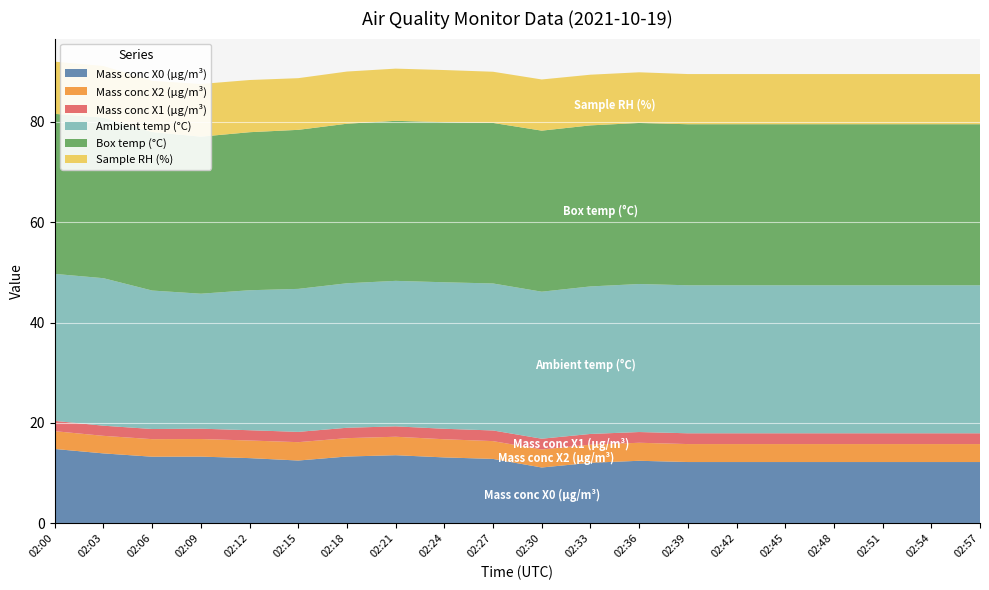

Reading left to right, what are all the values shown in this chart?

Mass conc X0 (μg/m³): 02:00=14.8	02:03=13.9	02:06=13.3	02:09=13.3	02:12=13.0	02:15=12.5	02:18=13.3	02:21=13.6	02:24=13.1	02:27=12.8	02:30=11.1	02:33=12.1	02:36=12.5	02:39=12.2	02:42=12.2	02:45=12.2	02:48=12.2	02:51=12.2	02:54=12.2	02:57=12.2
Mass conc X2 (μg/m³): 02:00=3.5	02:03=3.5	02:06=3.5	02:09=3.5	02:12=3.5	02:15=3.7	02:18=3.7	02:21=3.7	02:24=3.6	02:27=3.5	02:30=3.6	02:33=3.6	02:36=3.6	02:39=3.6	02:42=3.6	02:45=3.6	02:48=3.6	02:51=3.6	02:54=3.6	02:57=3.6
Mass conc X1 (μg/m³): 02:00=2.0	02:03=2.0	02:06=2.0	02:09=2.1	02:12=2.0	02:15=2.0	02:18=2.1	02:21=2.1	02:24=2.1	02:27=2.1	02:30=2.1	02:33=2.1	02:36=2.1	02:39=2.1	02:42=2.1	02:45=2.1	02:48=2.1	02:51=2.1	02:54=2.1	02:57=2.1
Ambient temp (°C): 02:00=29.3	02:03=29.4	02:06=27.6	02:09=26.9	02:12=27.9	02:15=28.5	02:18=28.8	02:21=29.0	02:24=29.2	02:27=29.3	02:30=29.3	02:33=29.4	02:36=29.5	02:39=29.5	02:42=29.5	02:45=29.5	02:48=29.5	02:51=29.5	02:54=29.5	02:57=29.5
Box temp (°C): 02:00=31.9	02:03=32.0	02:06=31.6	02:09=31.3	02:12=31.5	02:15=31.7	02:18=31.8	02:21=31.9	02:24=31.9	02:27=32.0	02:30=32.1	02:33=32.1	02:36=32.1	02:39=32.1	02:42=32.1	02:45=32.1	02:48=32.1	02:51=32.1	02:54=32.1	02:57=32.1
Sample RH (%): 02:00=10.4	02:03=10.3	02:06=10.2	02:09=10.5	02:12=10.4	02:15=10.3	02:18=10.4	02:21=10.4	02:24=10.4	02:27=10.2	02:30=10.2	02:33=10.1	02:36=10.1	02:39=10.0	02:42=10.0	02:45=10.0	02:48=10.0	02:51=10.0	02:54=10.0	02:57=10.0